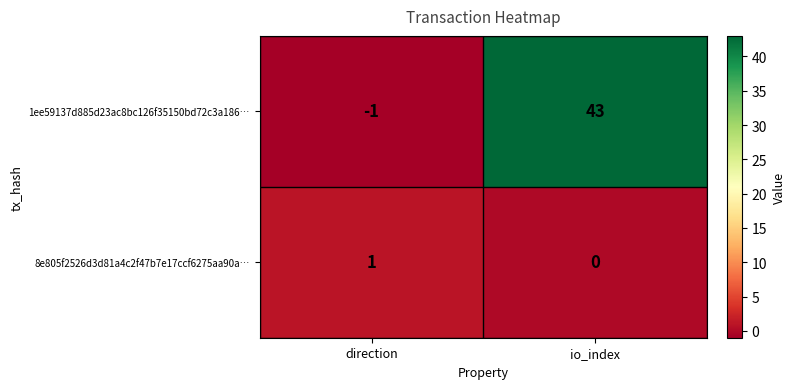

Between direction and io_index, which series saw the biggest shift?

1ee59137d885d23ac8bc126f35150bd72c3a186…